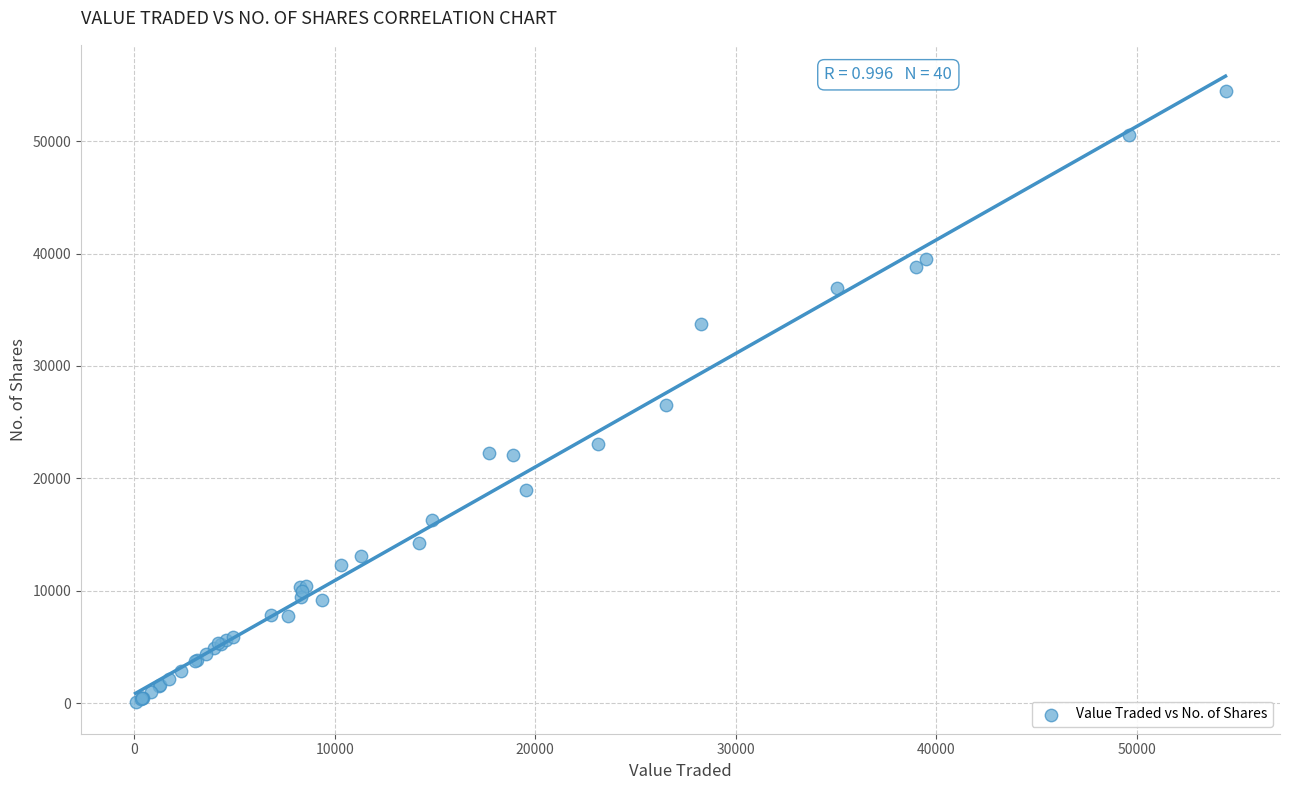

What Y value in the scatter plot is closest to 27258?

26557